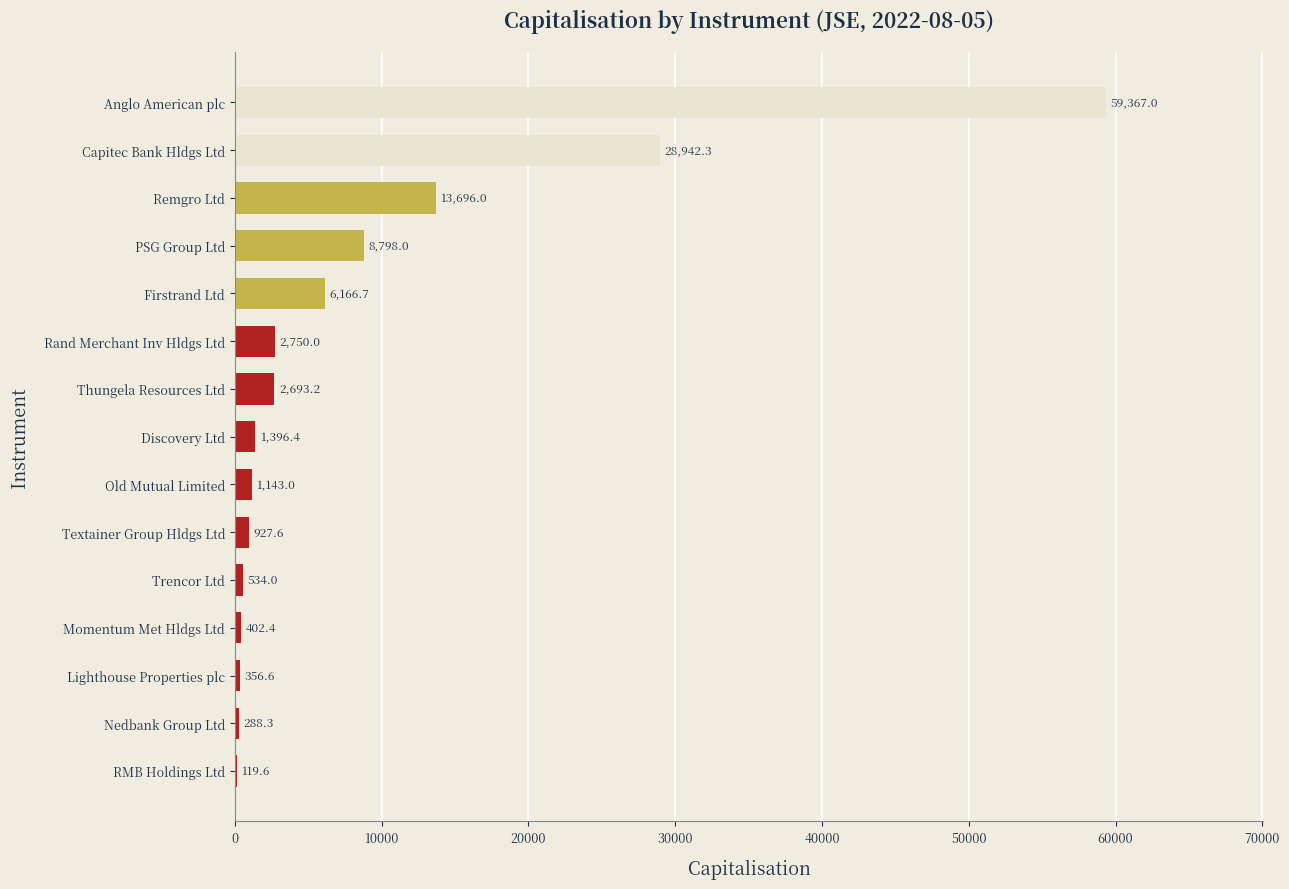

Between PSG Group Ltd and Old Mutual Limited, which is larger?

PSG Group Ltd